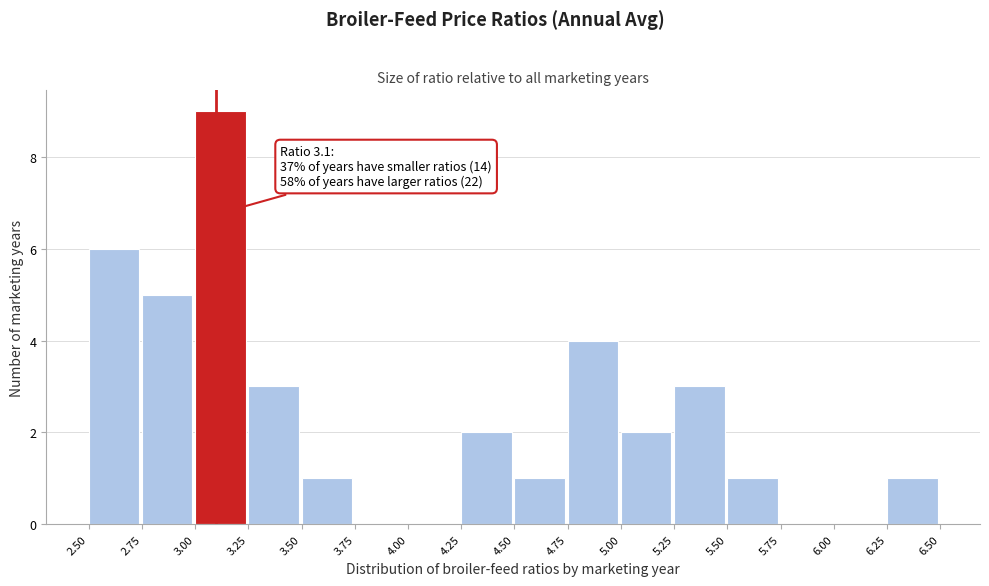

Which range on the x-axis has the tallest bar?

3.00 to 3.25